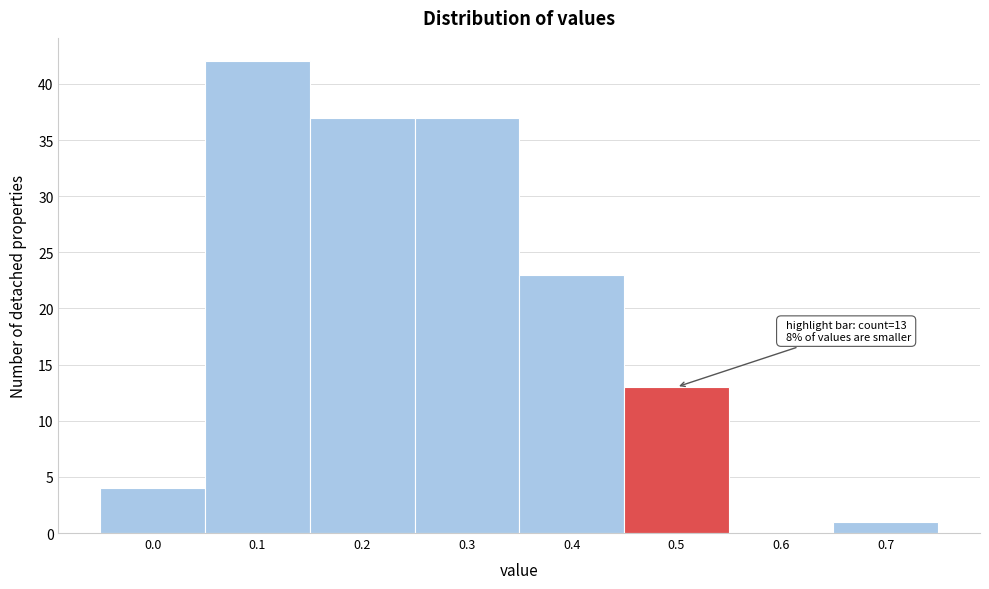

Reading left to right, transcribe all the data shown in this chart.

0.0=4	0.1=42	0.2=37	0.3=37	0.4=23	0.5=13	0.6=0	0.7=1